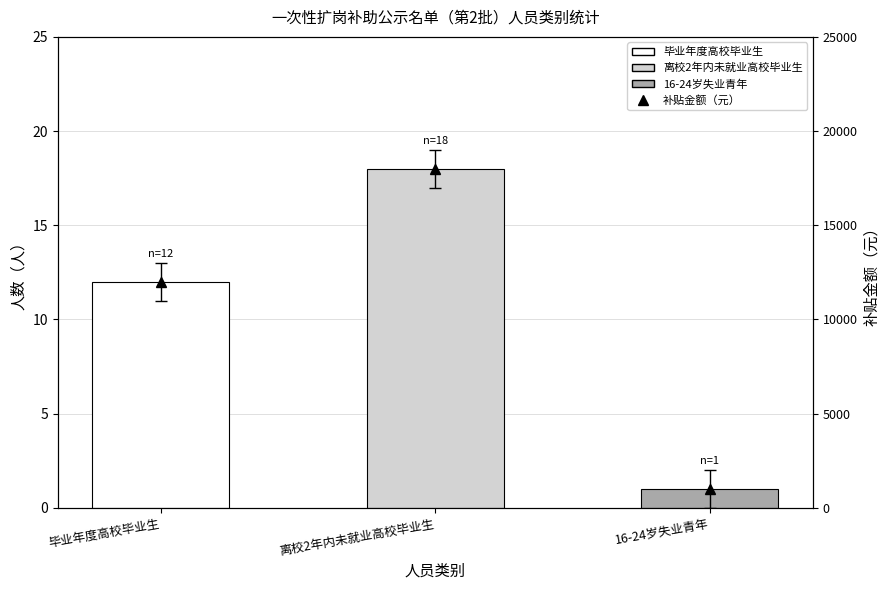

Between 16-24岁失业青年 and 离校2年内未就业高校毕业生, which is larger?

离校2年内未就业高校毕业生